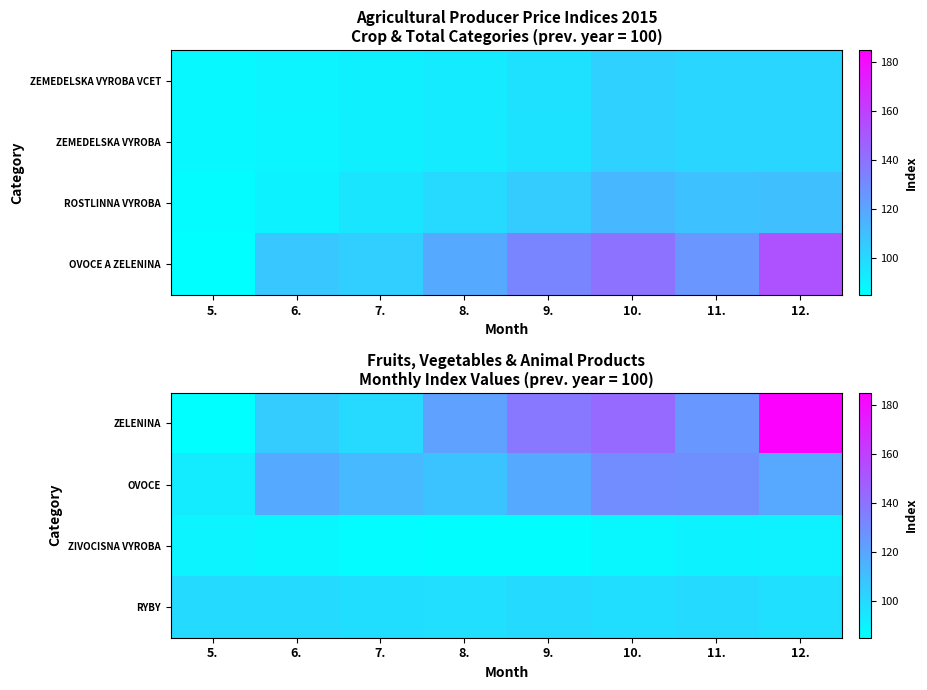

Between 11. and 10., which is larger?

10.